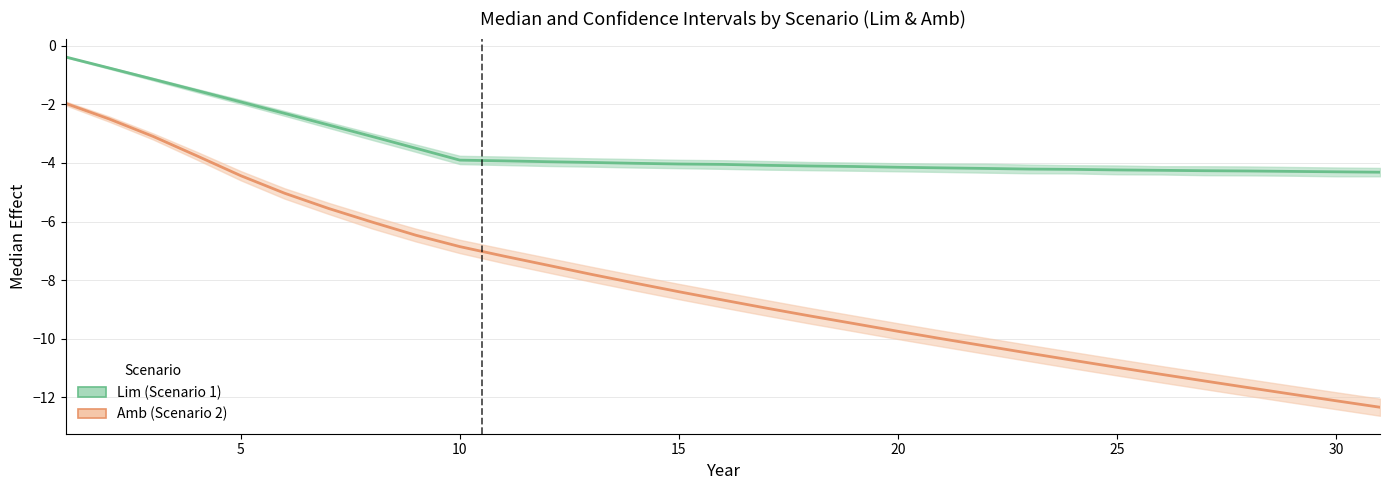

What is the greatest value displayed?

-0.4